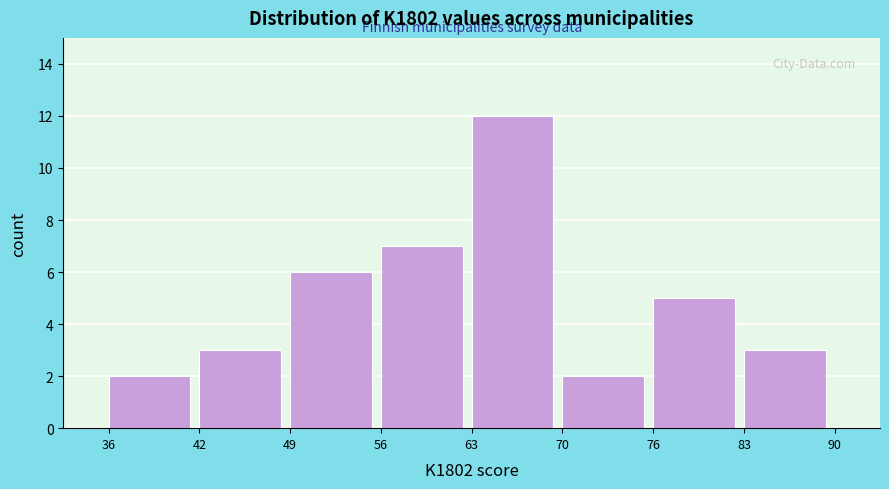

Which range on the x-axis has the tallest bar?

63 to 70